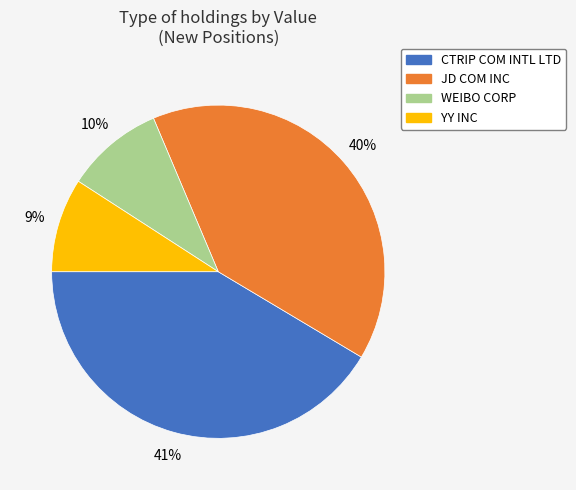

To the nearest percent, what portion does WEIBO CORP represent?

10%